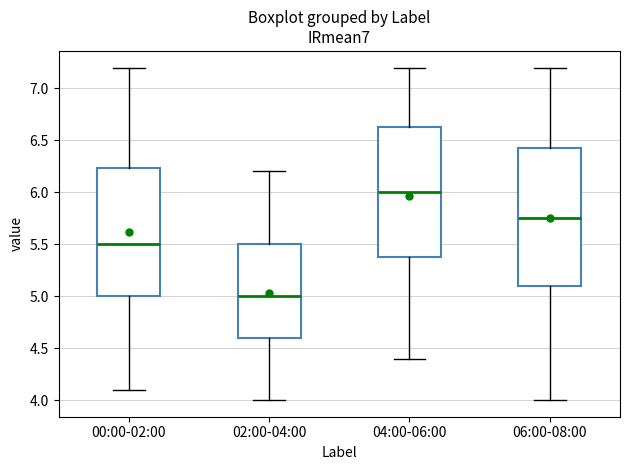

Which box has the lowest median line?

02:00-04:00